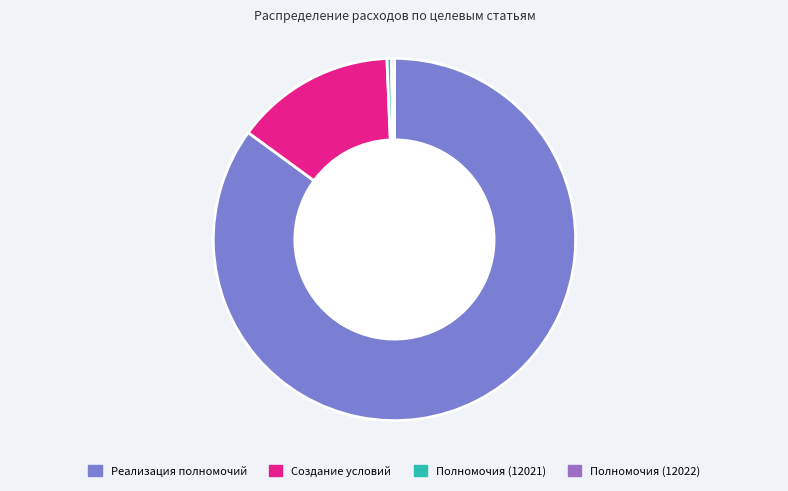

Is there a majority slice in this chart?

Yes